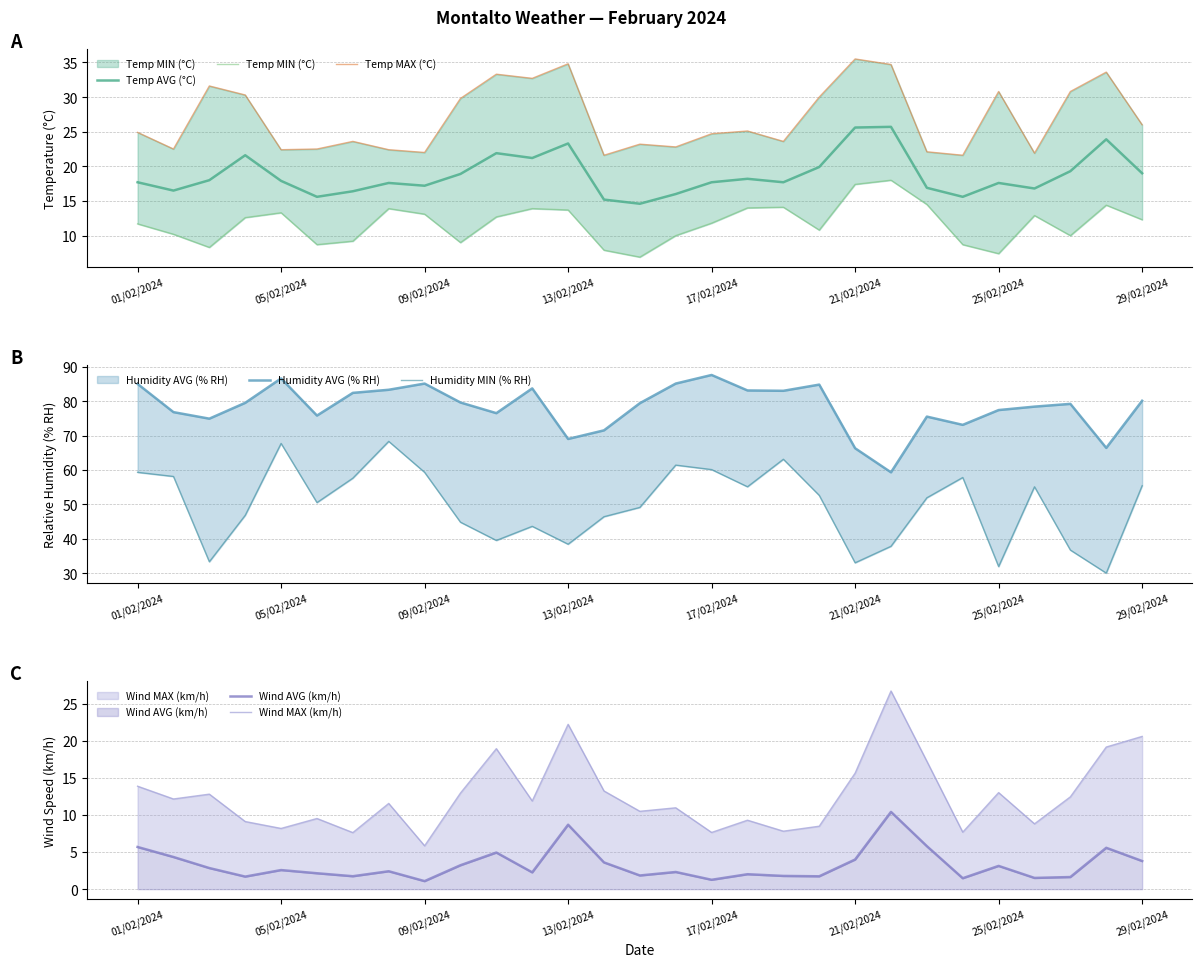

At which category does Temp AVG (°C) reach its first local peak?

04/02/2024